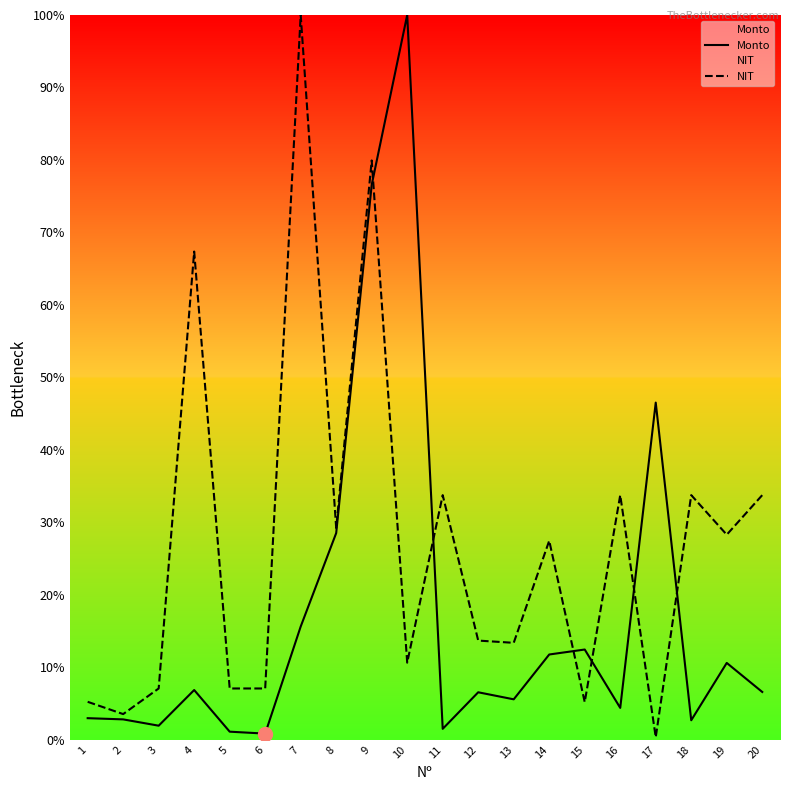

Which series changed the most between 3 and 15?

Monto